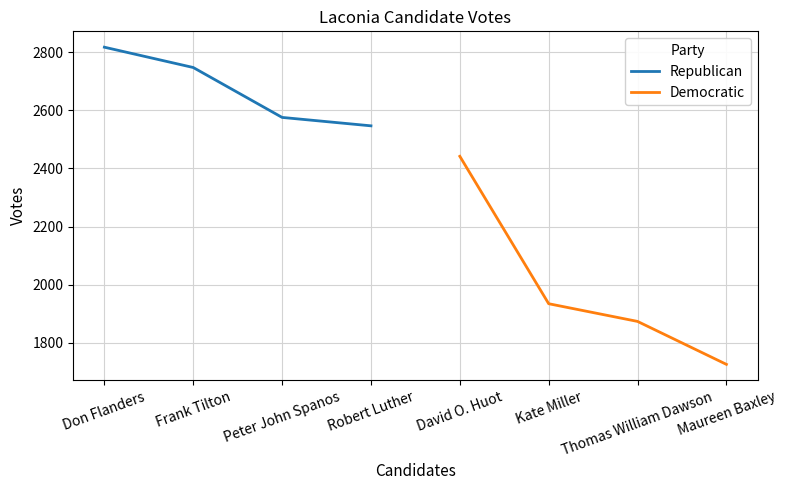

What is the maximum value for Republican?

2818